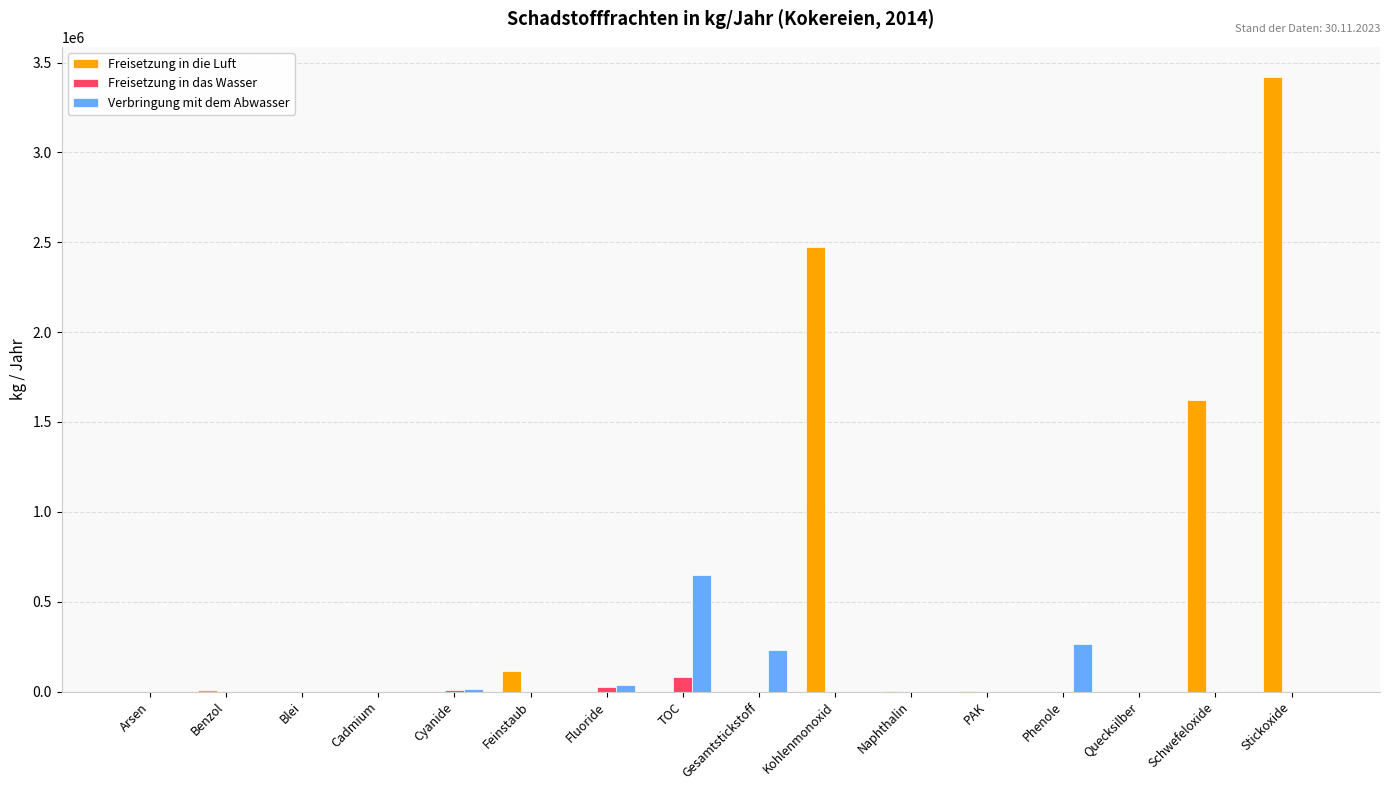

Which category has the highest value across all series?

Stickoxide